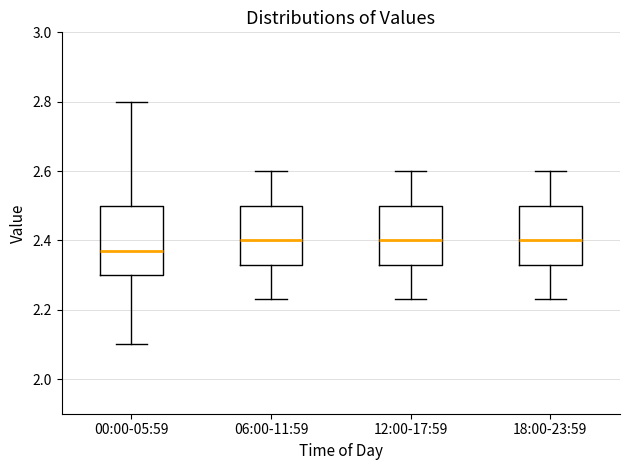

Reading left to right, read every box against the y-axis: the position of its median line, the range the box covers, and the ends of its whiskers. The values are not printed on the chart, so give them approximately, as read against the axis.

00:00-05:59: median 2.38, box 2.30 to 2.50, whiskers 2.10 to 2.80
06:00-11:59: median 2.40, box 2.34 to 2.50, whiskers 2.24 to 2.60
12:00-17:59: median 2.40, box 2.34 to 2.50, whiskers 2.24 to 2.60
18:00-23:59: median 2.40, box 2.34 to 2.50, whiskers 2.24 to 2.60